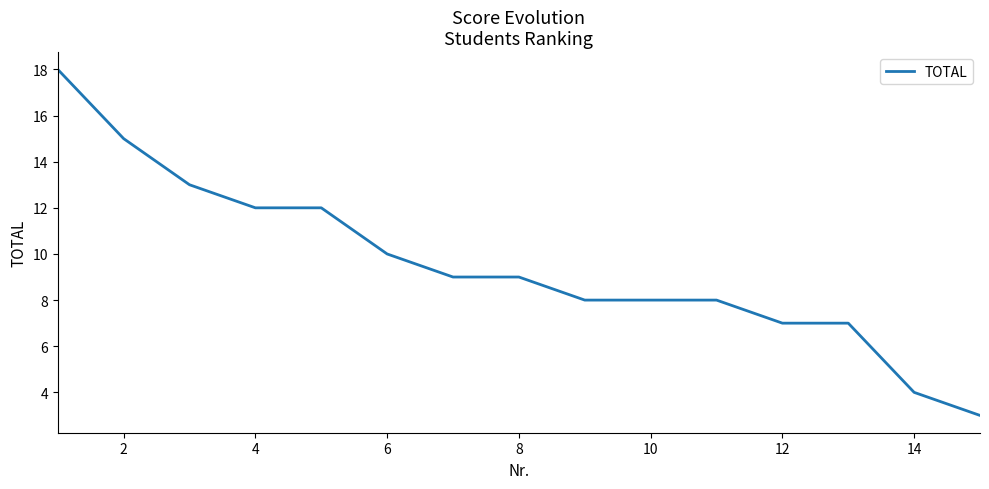

What is the minimum value shown in the chart?

3